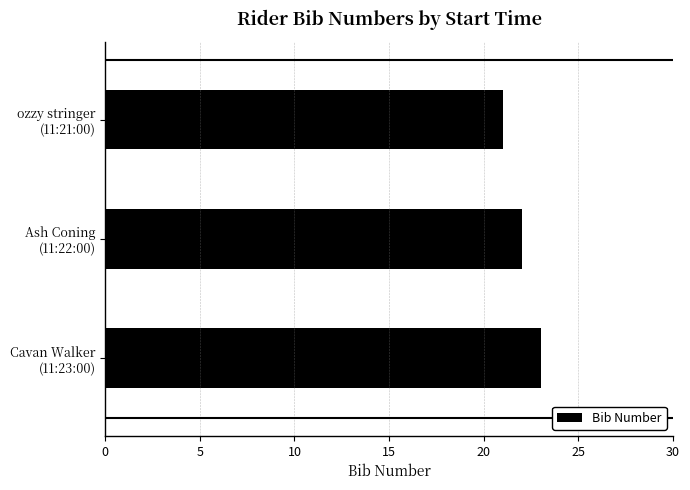

What is the greatest value displayed?

23